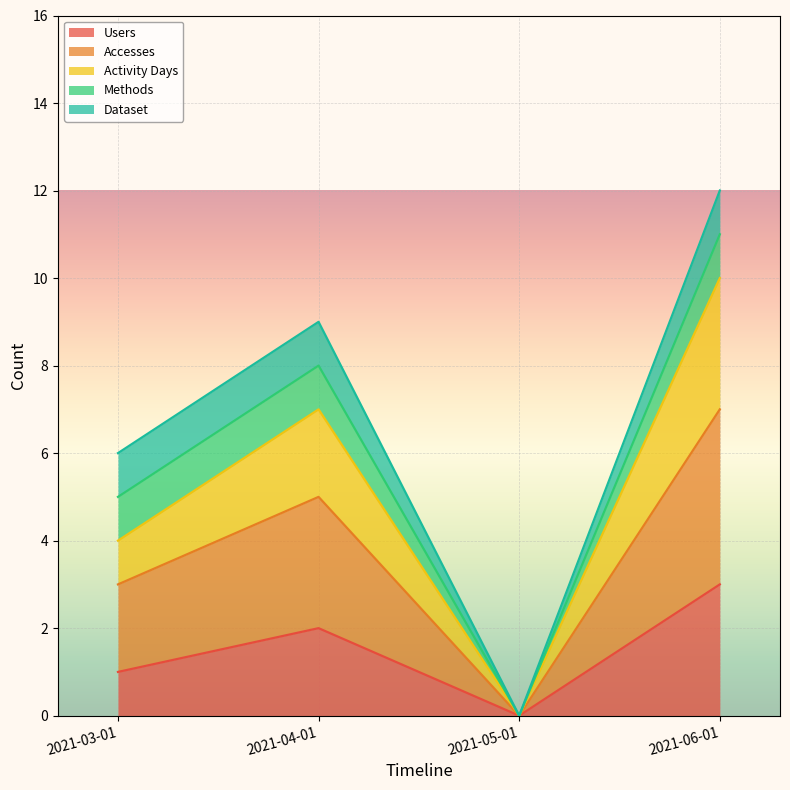

How many categories are shown in the chart?

4